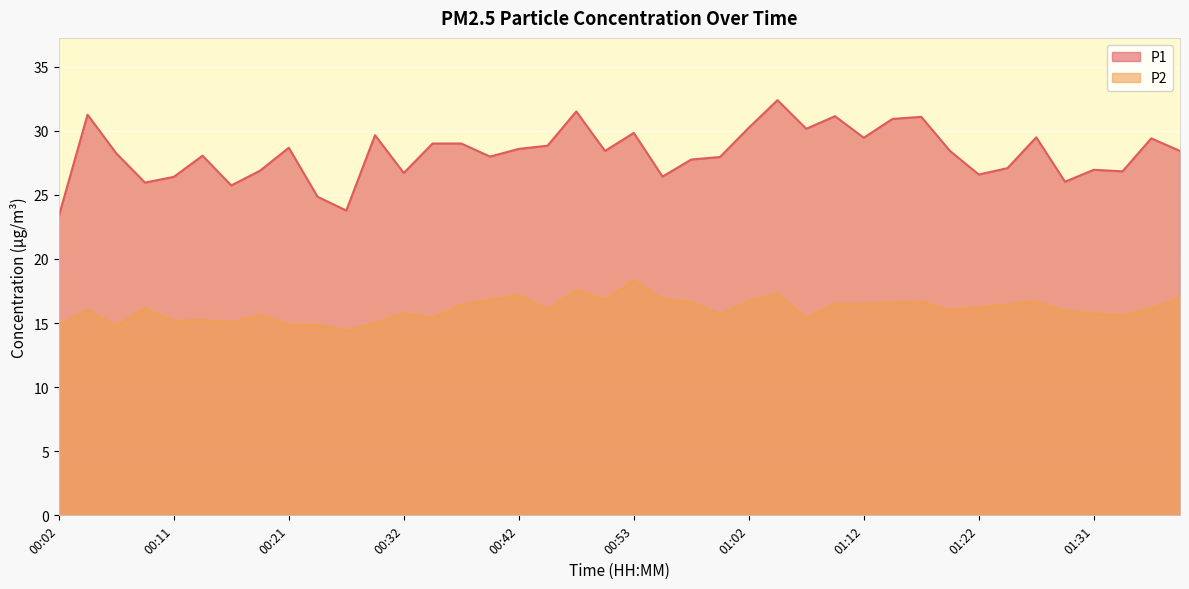

At 00:50, list the series in order from smallest to largest.

P2, P1